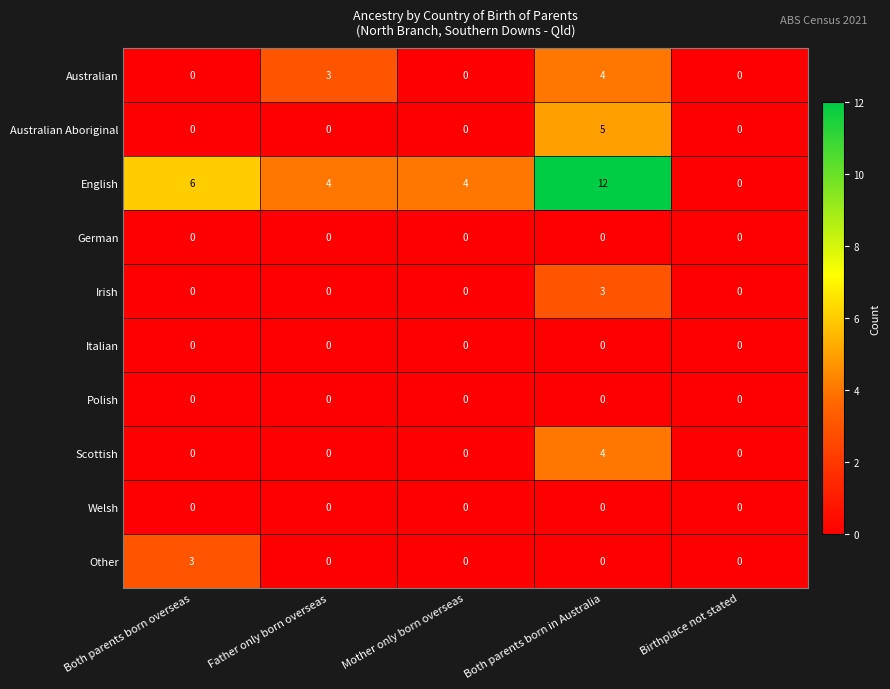

Which category has the highest value in the Scottish series?

Both parents born in Australia